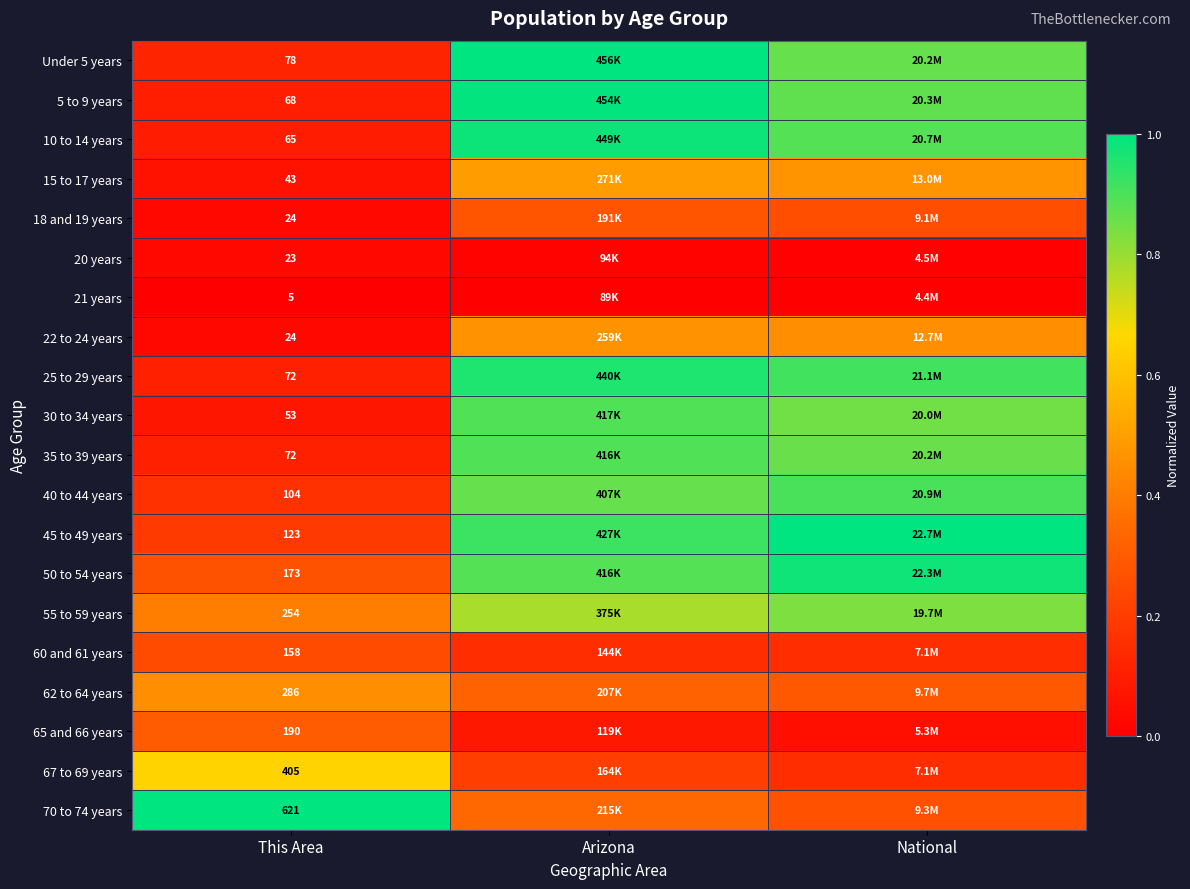

Rank the series by their maximum value, from highest to lowest.

Under 5 years, 45 to 49 years, 70 to 74 years, 5 to 9 years, 10 to 14 years, 50 to 54 years, 25 to 29 years, 40 to 44 years, 30 to 34 years, 35 to 39 years, 55 to 59 years, 67 to 69 years, 15 to 17 years, 22 to 24 years, 62 to 64 years, 65 and 66 years, 18 and 19 years, 60 and 61 years, 20 years, 21 years